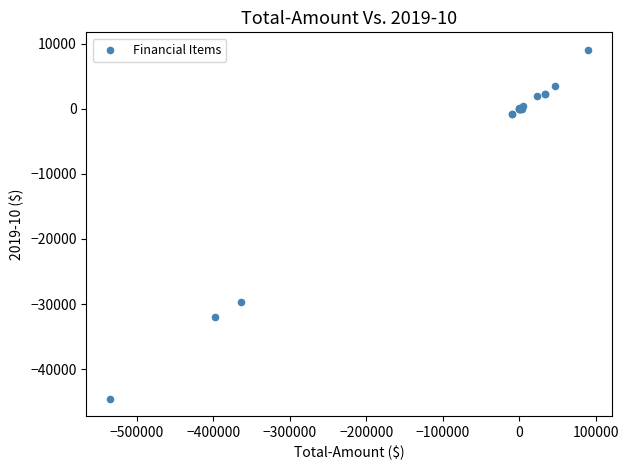

What Y value in the scatter plot is closest to -17734?

-29703.7